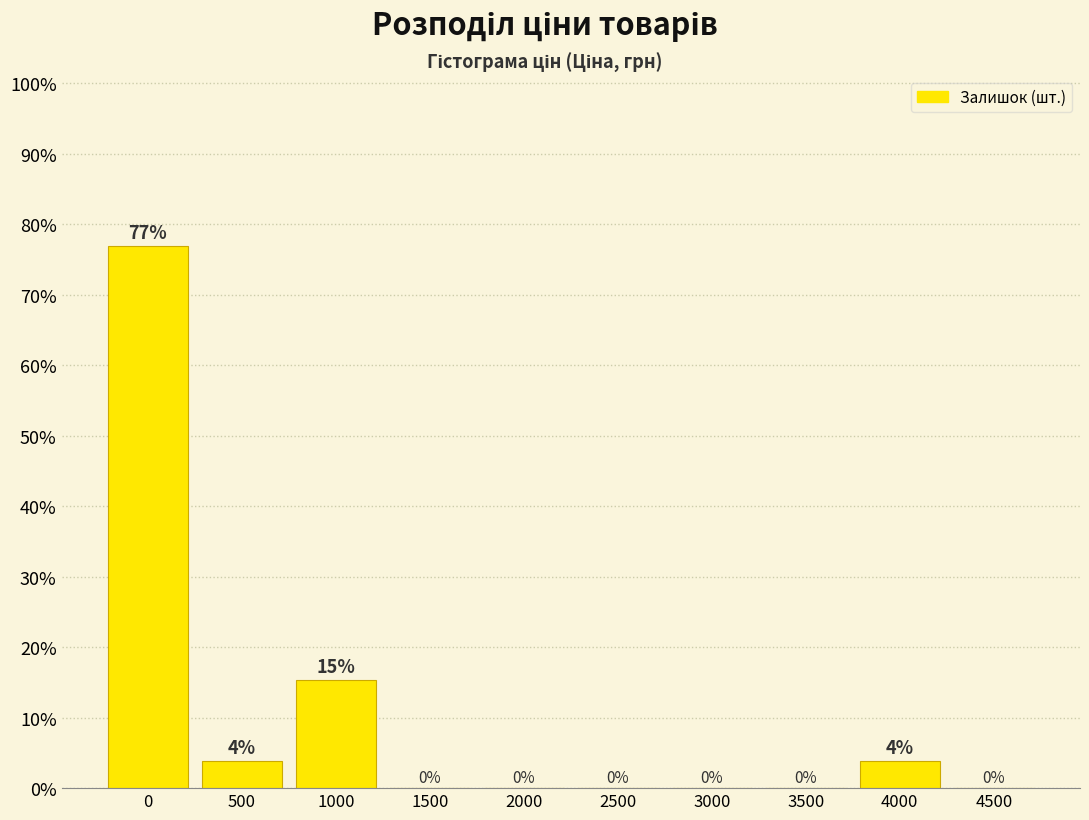

Between 4000 and 2500, which is larger?

4000